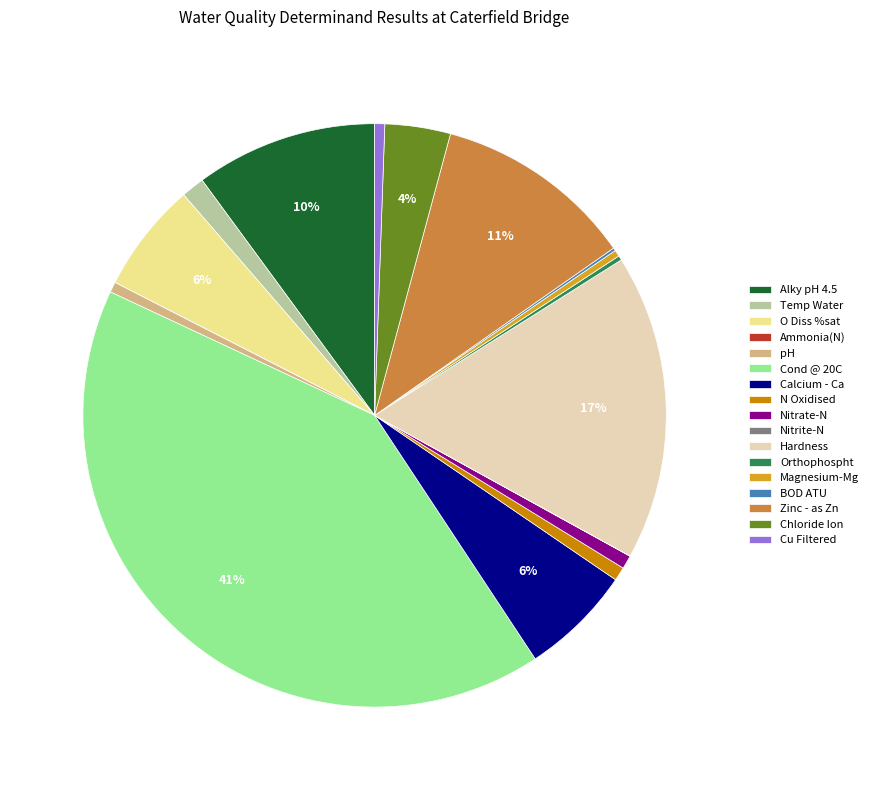

Between Temp Water and Zinc - as Zn, which is larger?

Zinc - as Zn